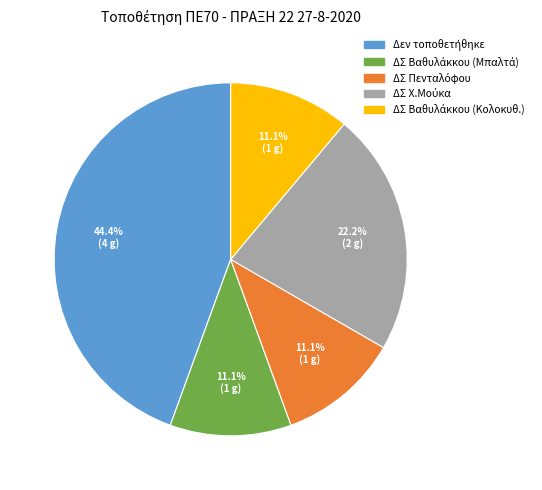

To the nearest percent, what is the average slice percentage?

20%